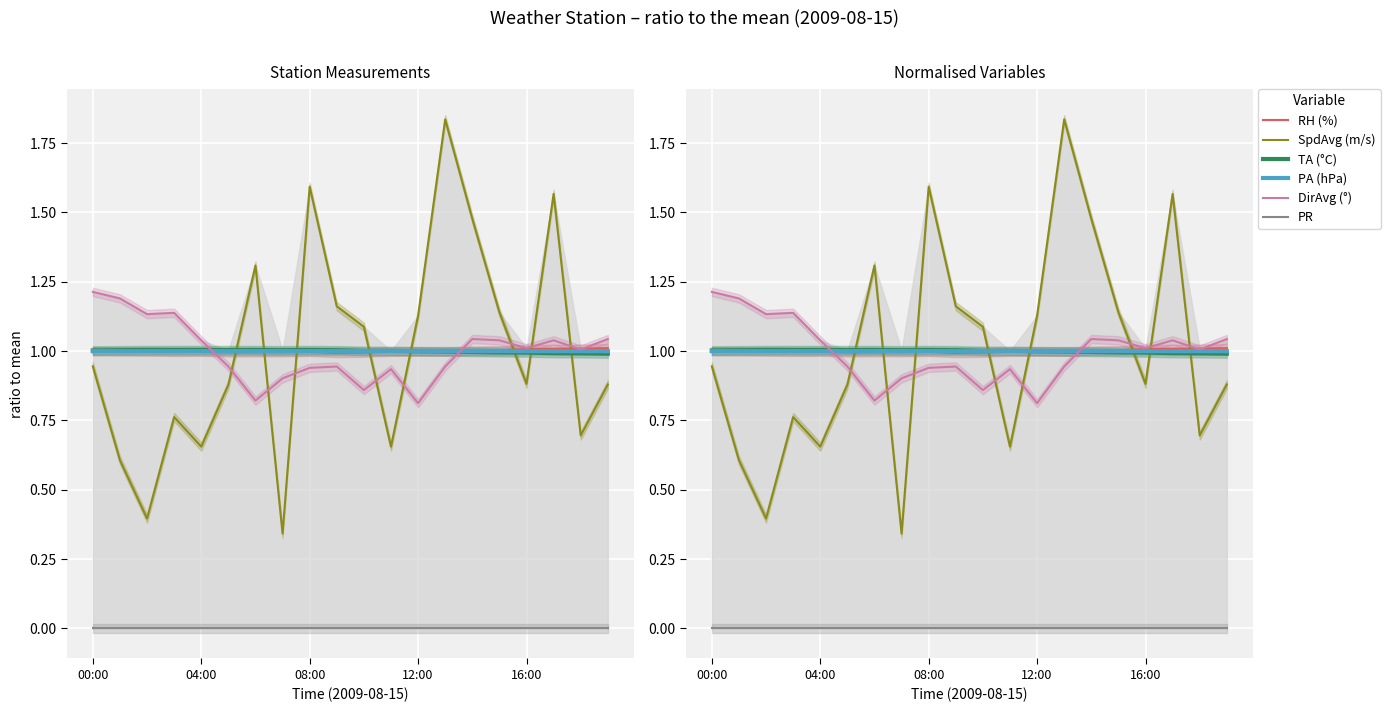

How many times do DirAvg (°) and SpdAvg (m/s) cross each other?

8